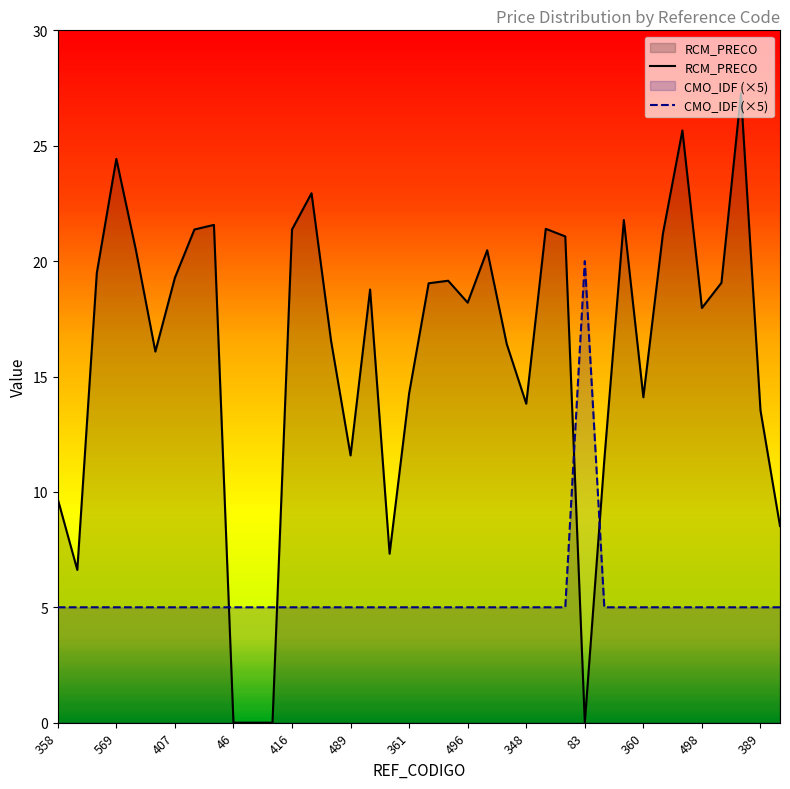

Where is CMO_IDF (×5) nearest to the value 12?

358